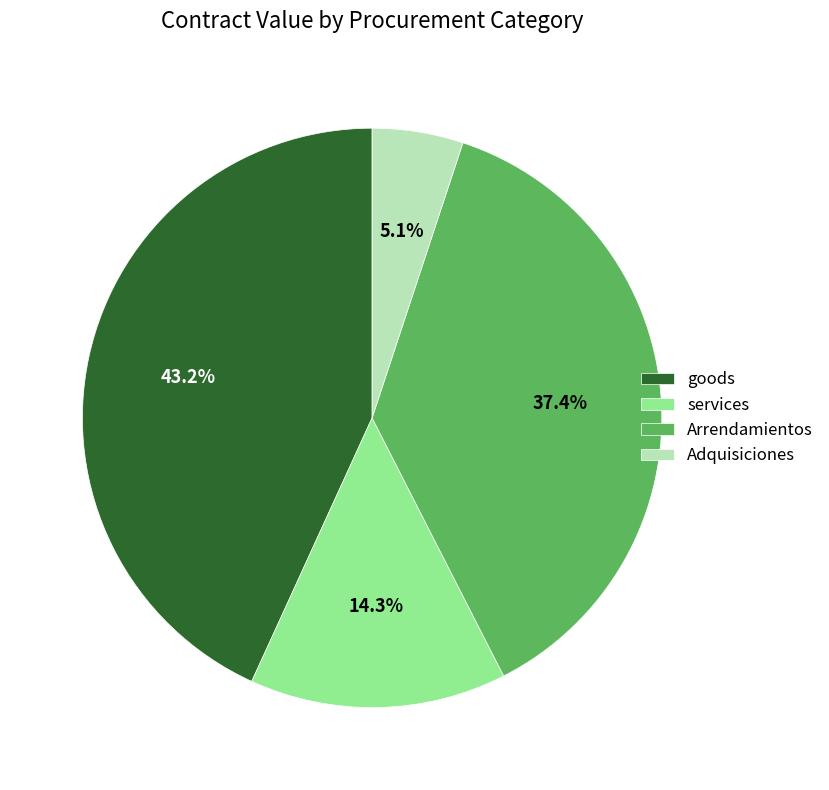

What is the smallest slice in the pie chart?

Adquisiciones